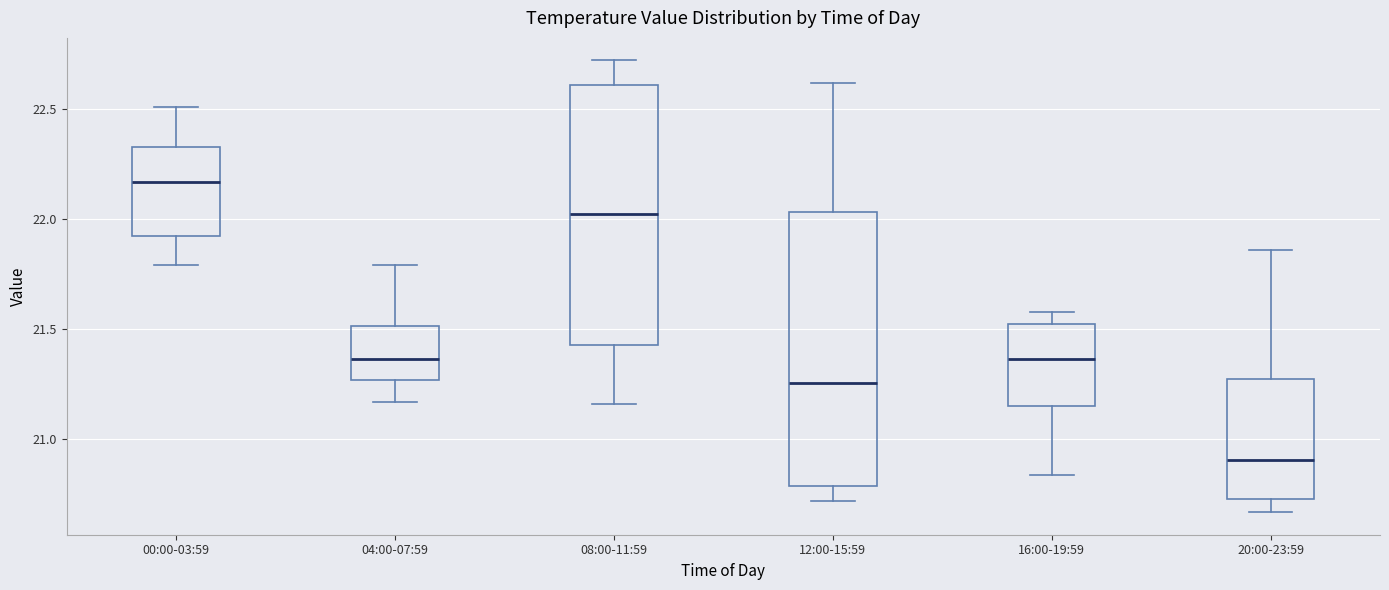

Reading left to right, read every box against the y-axis: the position of its median line, the range the box covers, and the ends of its whiskers. The values are not printed on the chart, so give them approximately, as read against the axis.

00:00-03:59: median 22.15, box 21.95 to 22.35, whiskers 21.80 to 22.50
04:00-07:59: median 21.35, box 21.25 to 21.50, whiskers 21.15 to 21.80
08:00-11:59: median 22.05, box 21.45 to 22.60, whiskers 21.15 to 22.70
12:00-15:59: median 21.25, box 20.80 to 22.05, whiskers 20.70 to 22.60
16:00-19:59: median 21.35, box 21.15 to 21.50, whiskers 20.85 to 21.60
20:00-23:59: median 20.90, box 20.75 to 21.30, whiskers 20.65 to 21.85